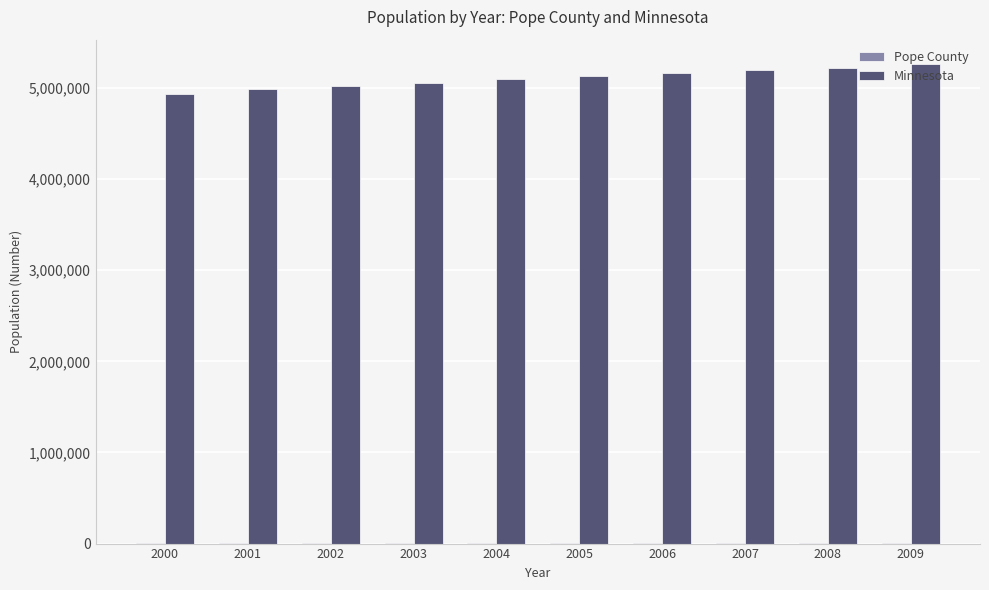

What is the sum of all Minnesota values?

51076091